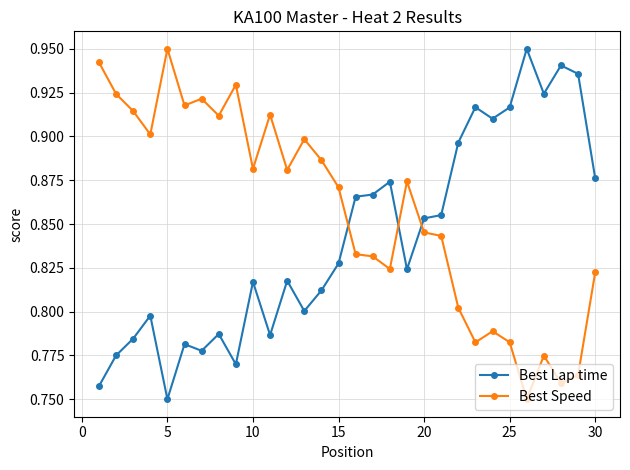

What is the sum of all Best Speed values?

25.7